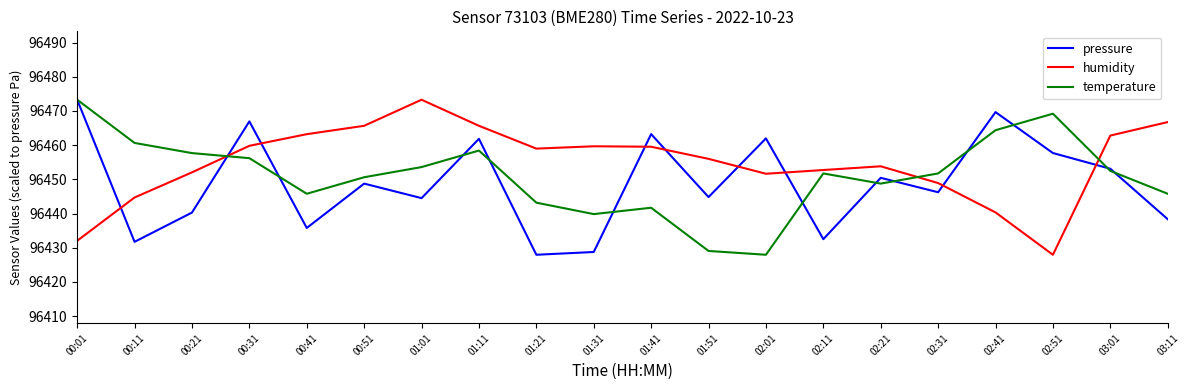

After their last crossing, which series has the higher values: humidity or temperature?

humidity